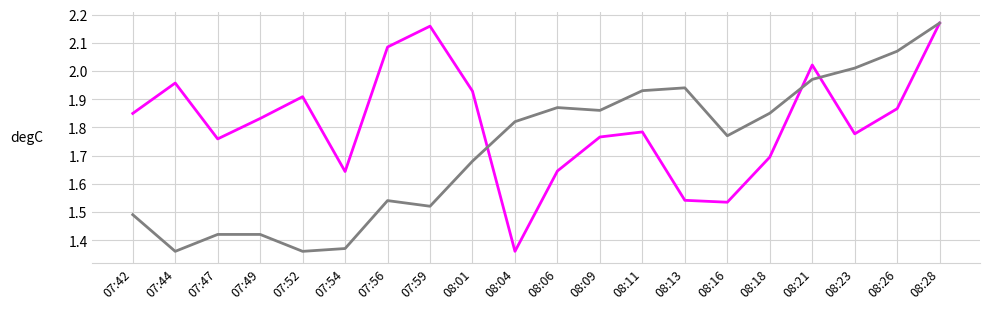

What is the total value across all series at 08:26?

3.9